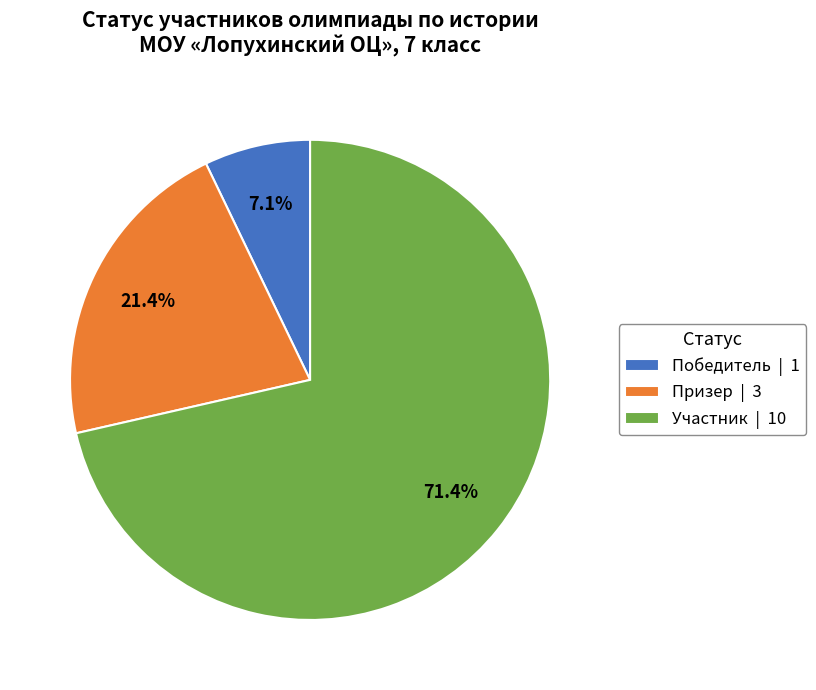

To the nearest percent, what is the average slice percentage?

33%